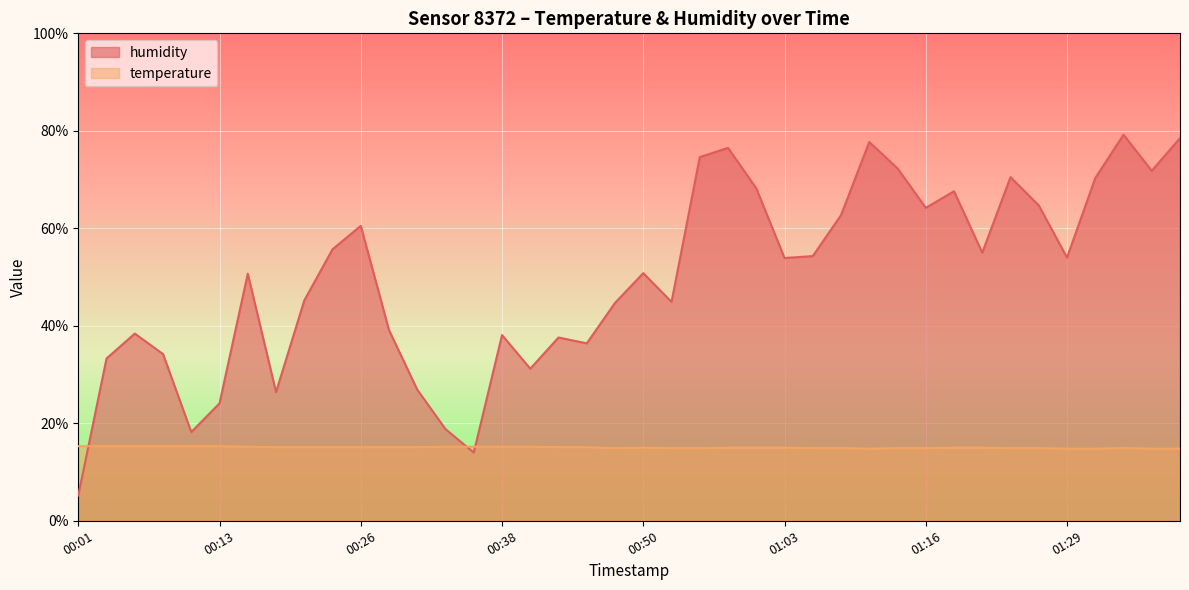

The temperature series shows 5.3 at 00:55. True or false?

False